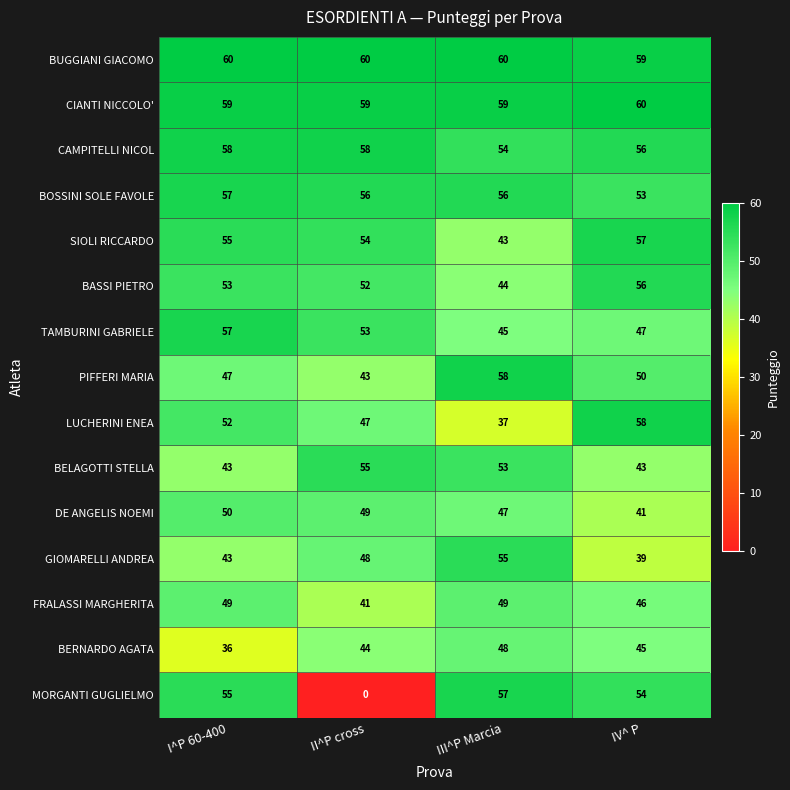

Count the BUGGIANI GIACOMO values in the range 60 to 61.

3